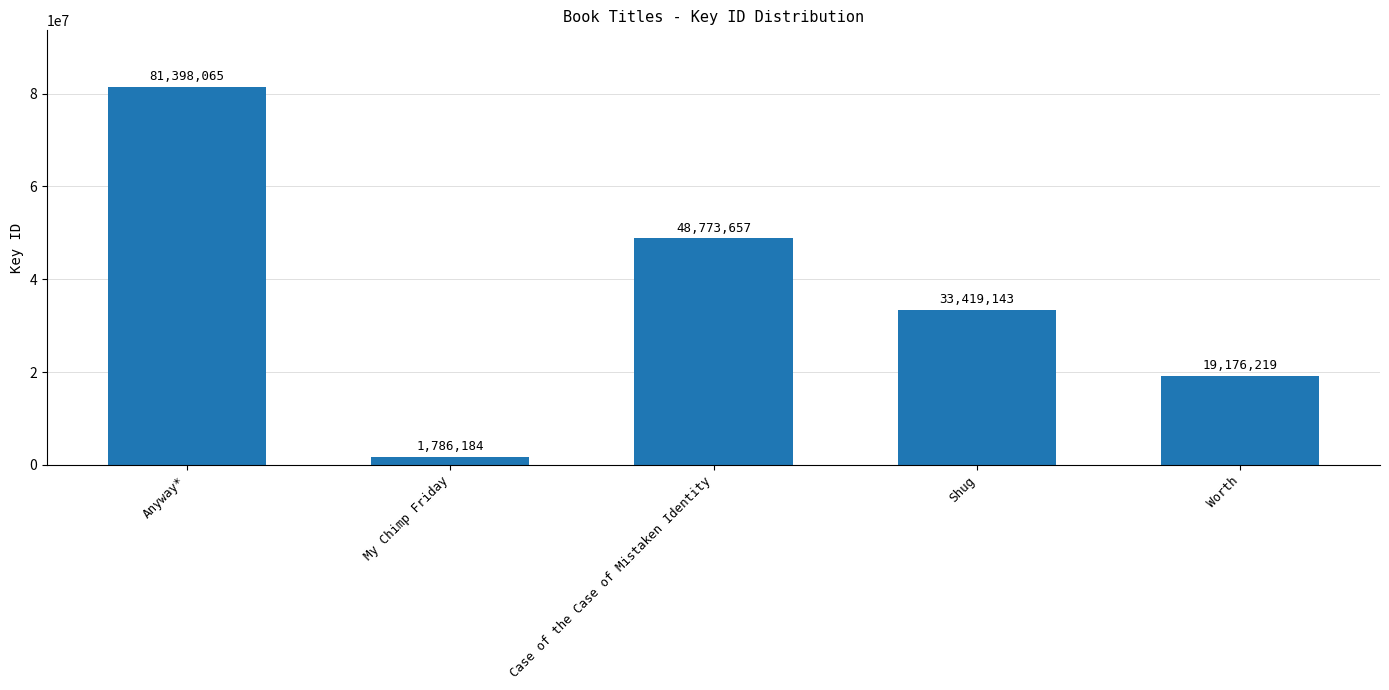

Where is the data nearest to the value 41592124?

Case of the Case of Mistaken Identity